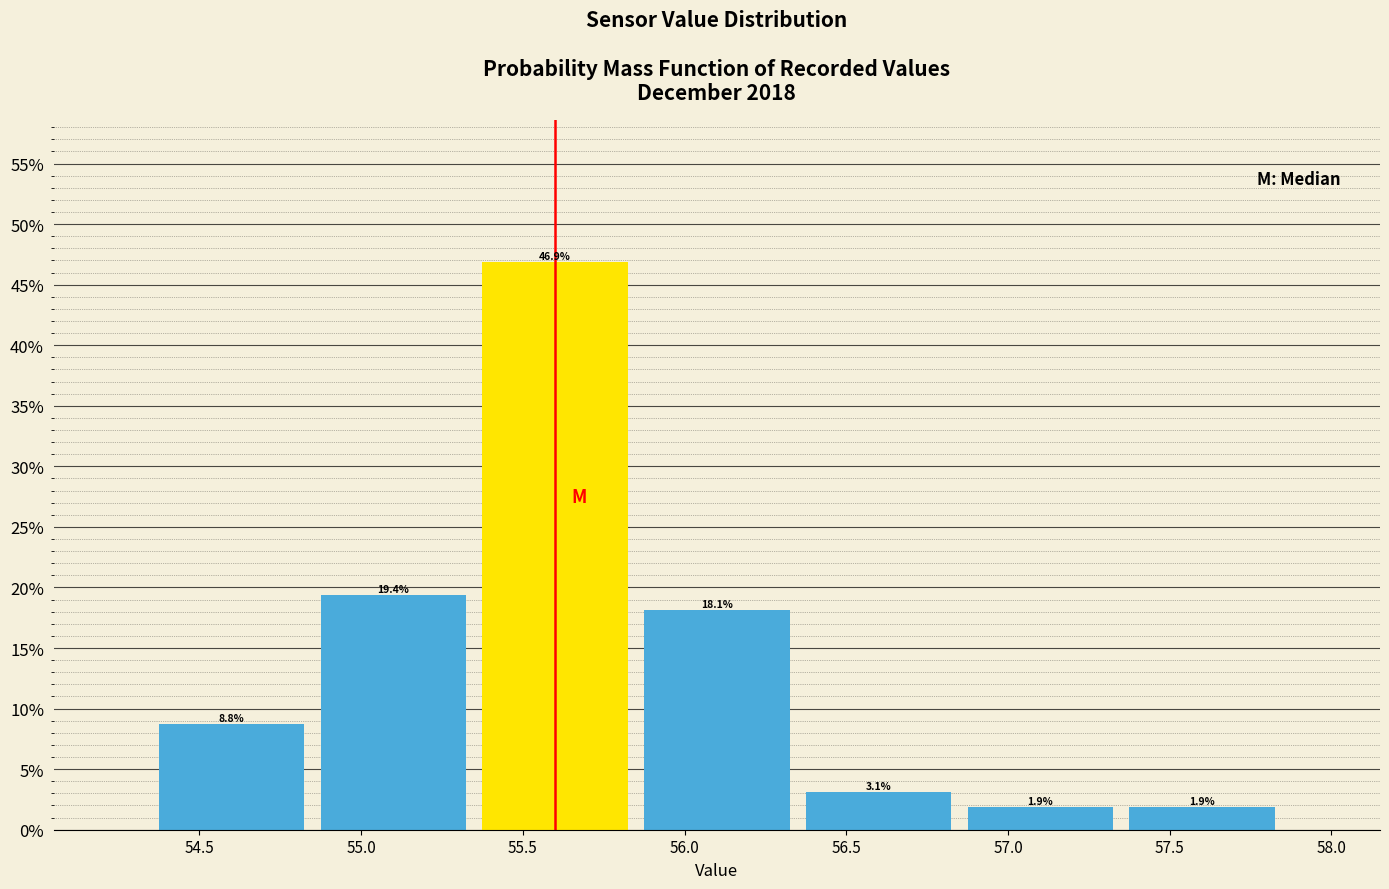

Which range on the x-axis has the tallest bar?

55.35 to 55.85